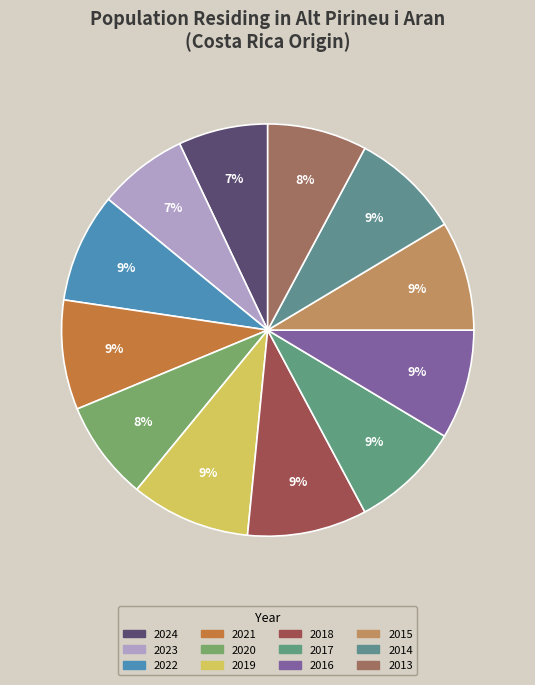

Is 2013 the majority of the pie?

No